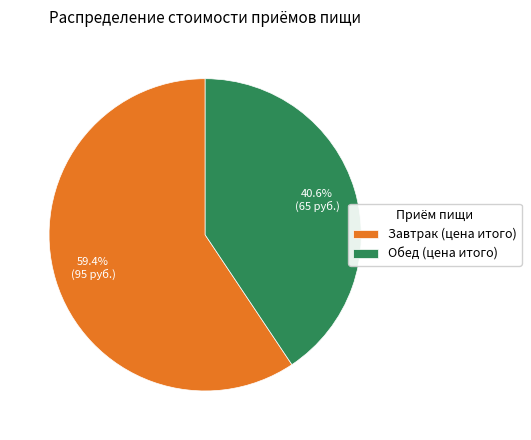

What is the smallest slice in the pie chart?

Обед (цена итого)